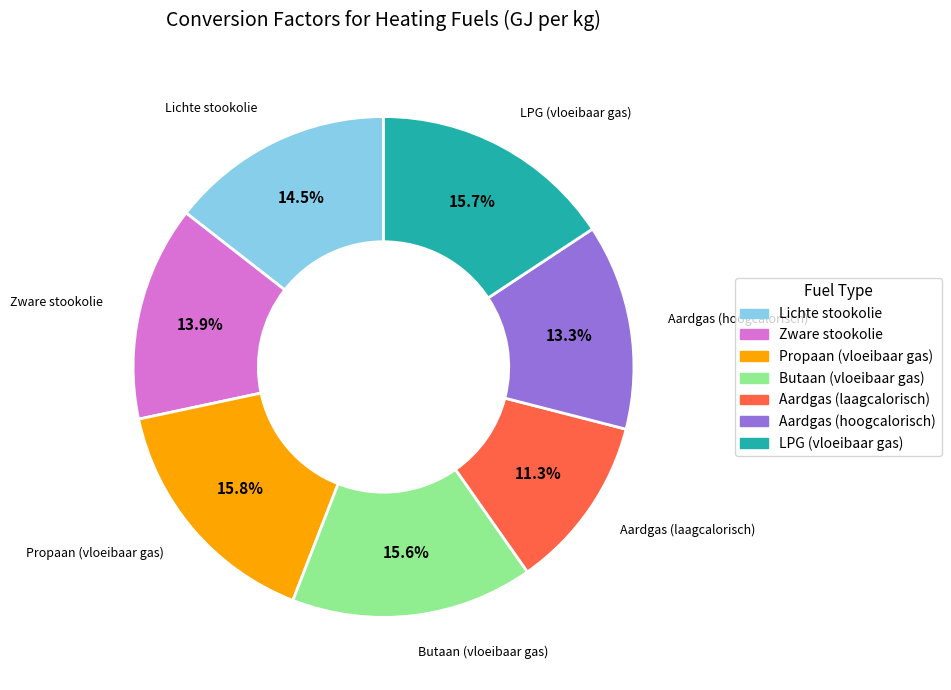

The Lichte stookolie slice represents 23% of the pie. True or false?

False